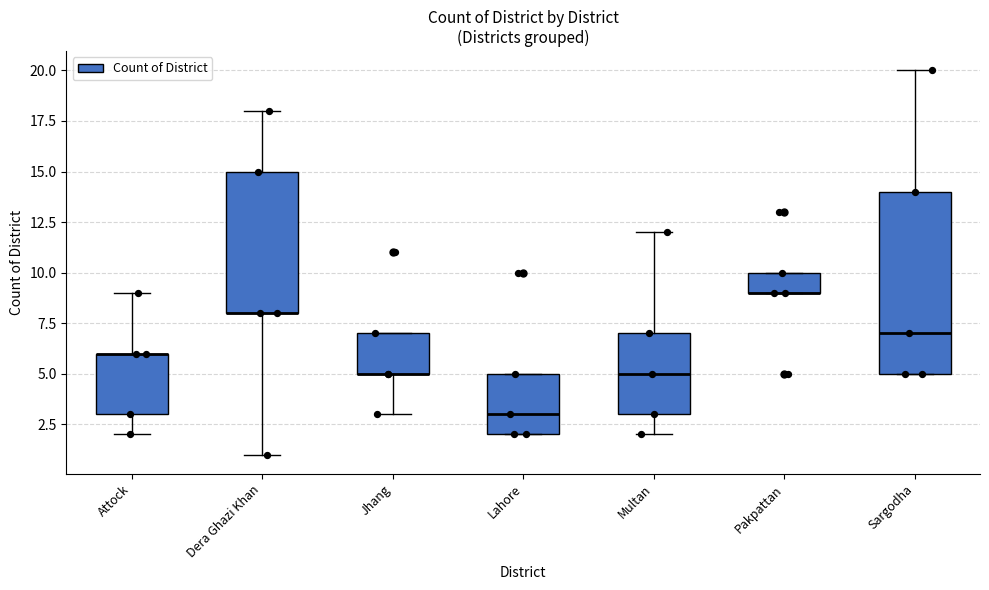

Comparing the boxes themselves (not the whiskers), which one is the tallest?

Sargodha